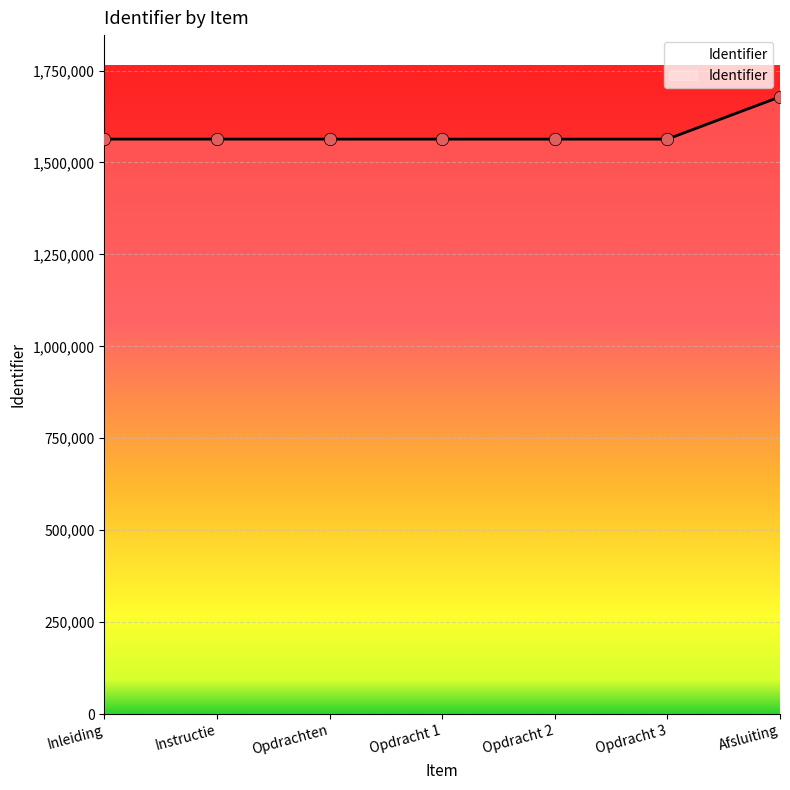

What is the change in value from Instructie to Opdrachten?

-8